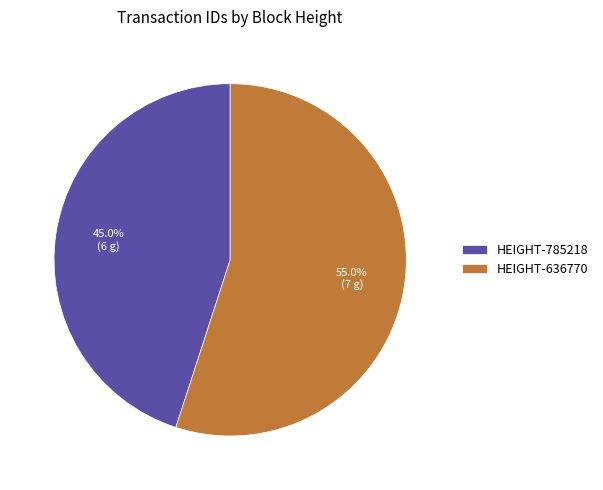

How many slices are in this pie chart?

2